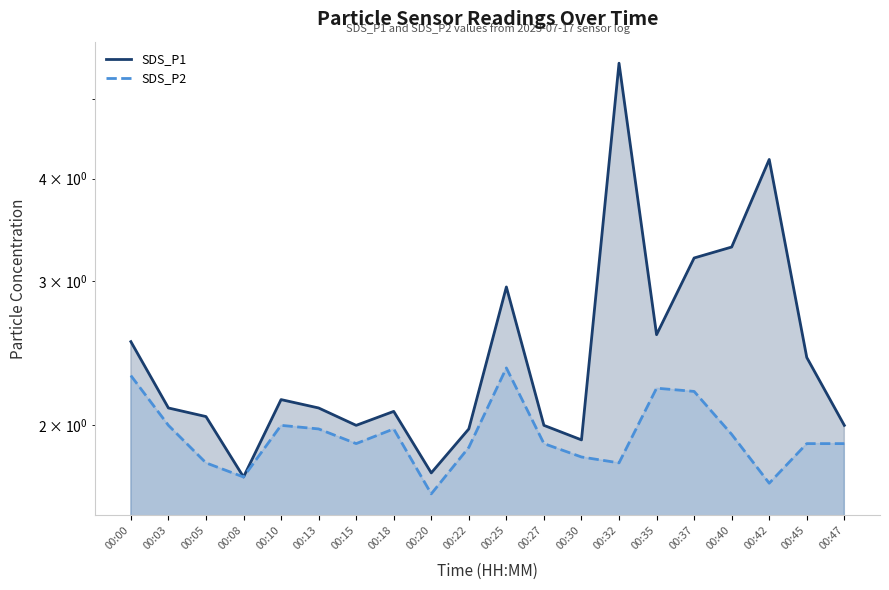

At which category is the sum across all series the highest?

00:32